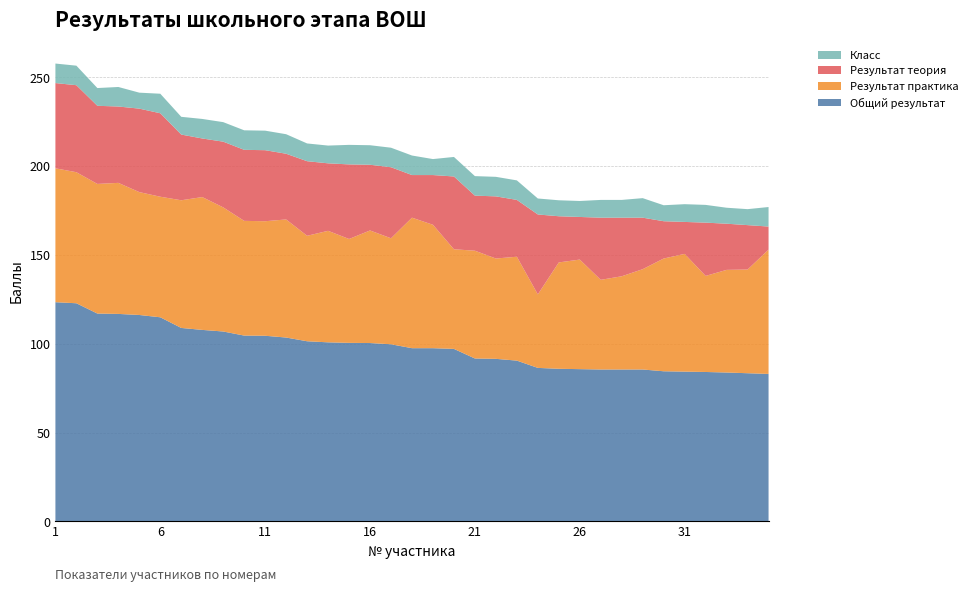

Reading left to right, transcribe all the data shown in this chart.

Общий результат: 1=123.4	2=122.8	3=117.0	4=116.8	5=116.2	6=114.9	7=108.9	8=107.8	9=106.9	10=104.6	11=104.5	12=103.5	13=101.4	14=100.8	15=100.5	16=100.4	17=99.7	18=97.5	19=97.5	20=97.1	21=91.7	22=91.5	23=90.5	24=86.4	25=85.9	26=85.7	27=85.5	28=85.5	29=85.5	30=84.5	31=84.3	32=84.1	33=83.8	34=83.4	35=83.0
Результат практика: 1=75.4	2=73.8	3=73.0	4=73.8	5=69.2	6=67.9	7=71.9	8=74.8	9=69.9	10=64.6	11=64.5	12=66.5	13=59.4	14=62.8	15=58.5	16=63.4	17=59.7	18=73.5	19=69.5	20=56.1	21=60.7	22=56.5	23=58.5	24=41.4	25=59.9	26=61.7	27=50.5	28=52.5	29=56.5	30=63.5	31=66.3	32=54.1	33=57.8	34=58.4	35=70.0
Результат теория: 1=48.0	2=49.0	3=44.0	4=43.0	5=47.0	6=47.0	7=37.0	8=33.0	9=37.0	10=40.0	11=40.0	12=37.0	13=42.0	14=38.0	15=42.0	16=37.0	17=40.0	18=24.0	19=28.0	20=41.0	21=31.0	22=35.0	23=32.0	24=45.0	25=26.0	26=24.0	27=35.0	28=33.0	29=29.0	30=21.0	31=18.0	32=30.0	33=26.0	34=25.0	35=13.0
Класс: 1=11.0	2=11.0	3=10.0	4=11.0	5=9.0	6=11.0	7=10.0	8=11.0	9=11.0	10=11.0	11=11.0	12=11.0	13=10.0	14=10.0	15=11.0	16=11.0	17=11.0	18=11.0	19=9.0	20=11.0	21=11.0	22=11.0	23=11.0	24=9.0	25=9.0	26=9.0	27=10.0	28=10.0	29=11.0	30=9.0	31=10.0	32=10.0	33=9.0	34=9.0	35=11.0